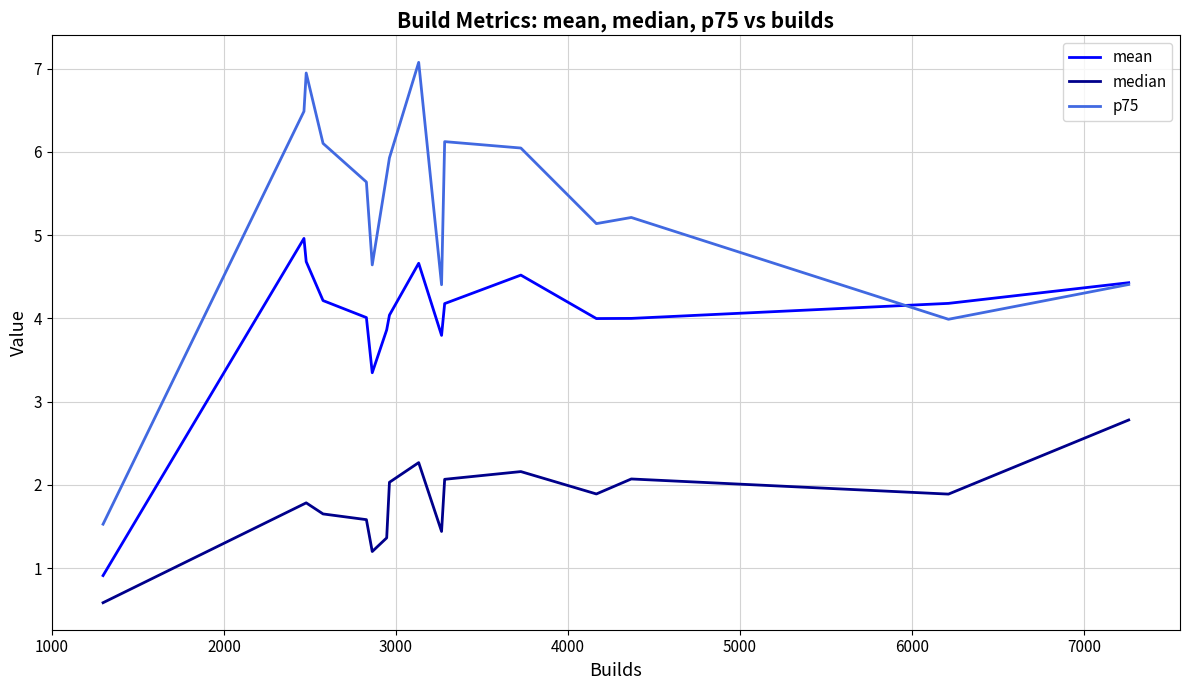

What is the smallest value displayed?

0.6